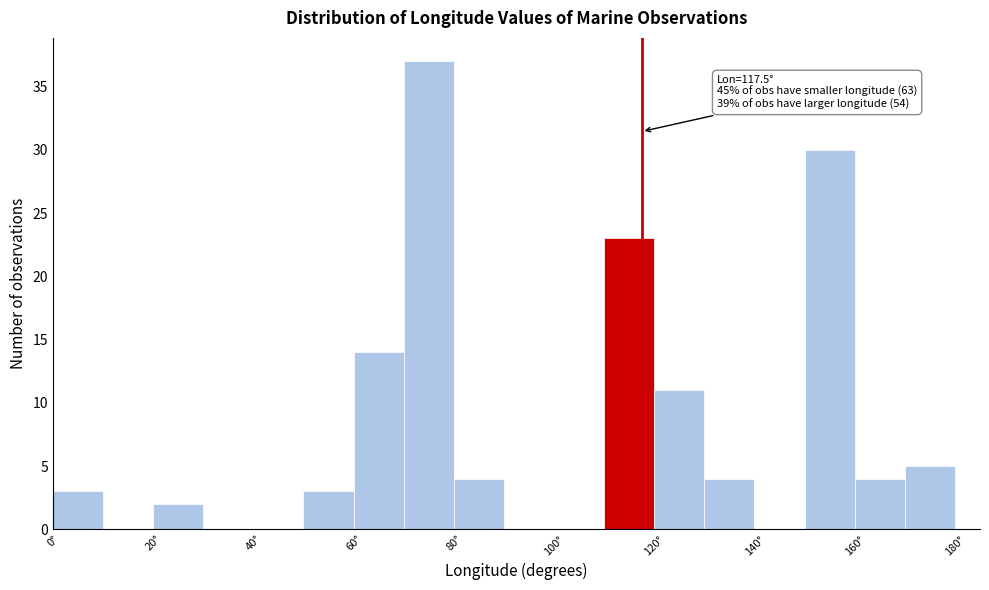

Over which range of the x-axis is the bar tallest?

70 to 80